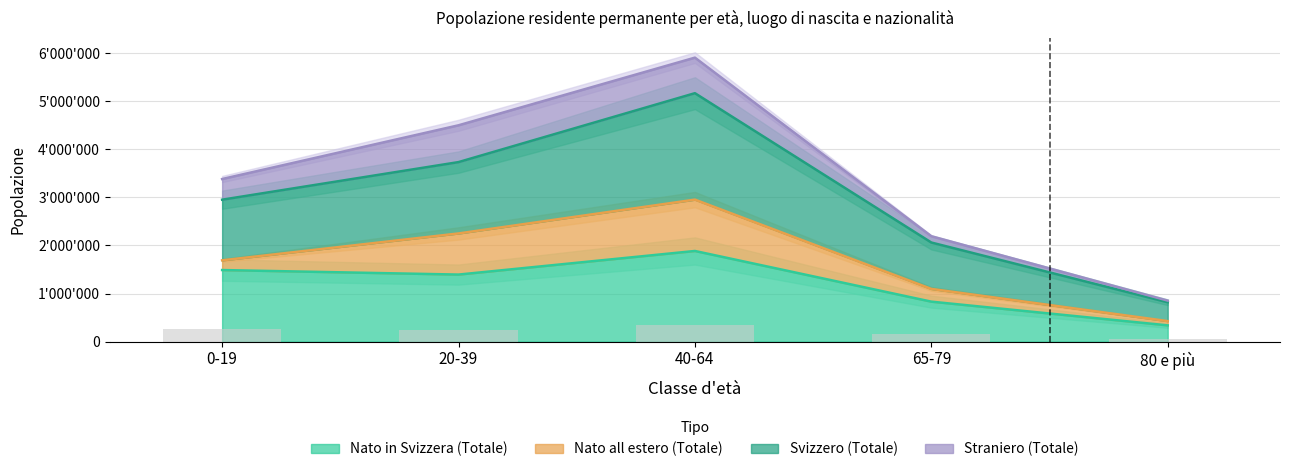

How many values in the Nato in Svizzera (Totale) series are below 1394855?

2